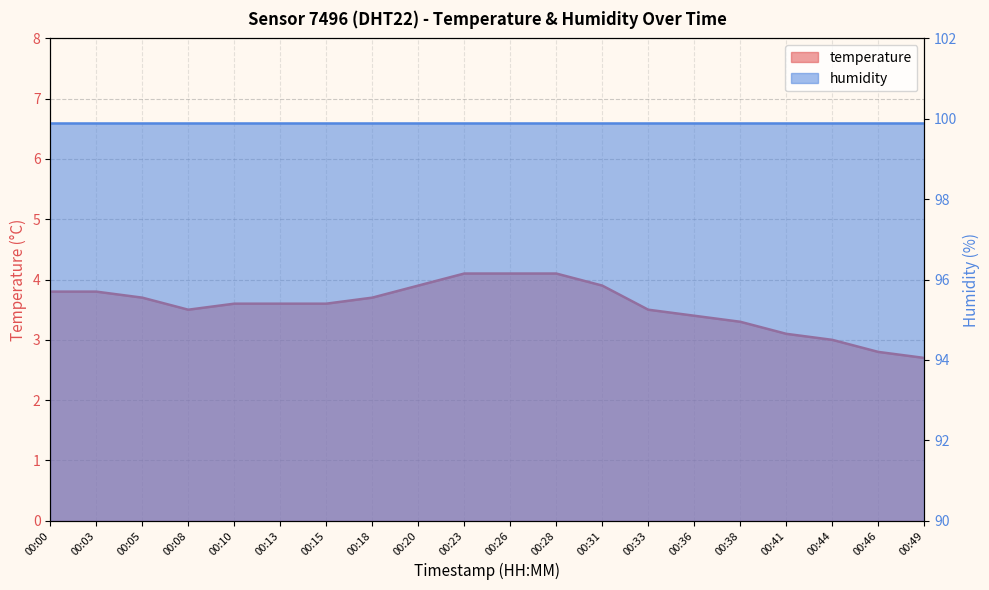

The value at 00:49 is 2.7. True or false?

True